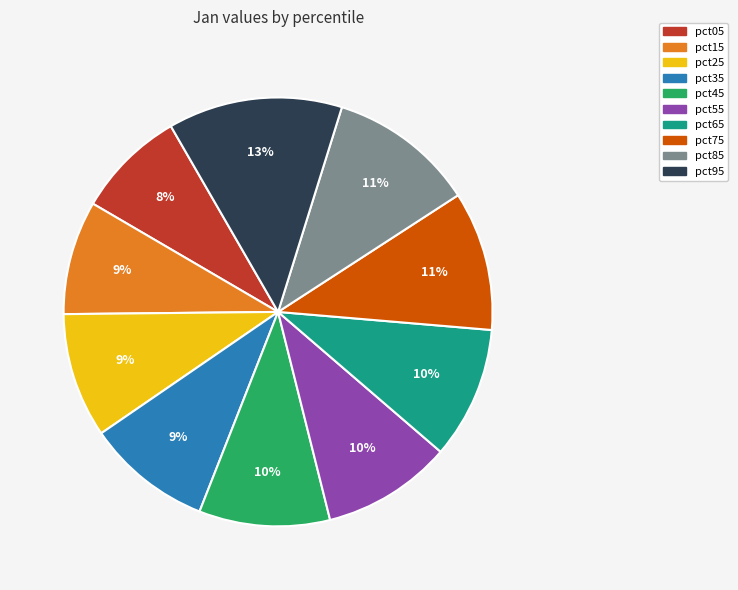

Which category has the biggest portion of the pie?

pct95